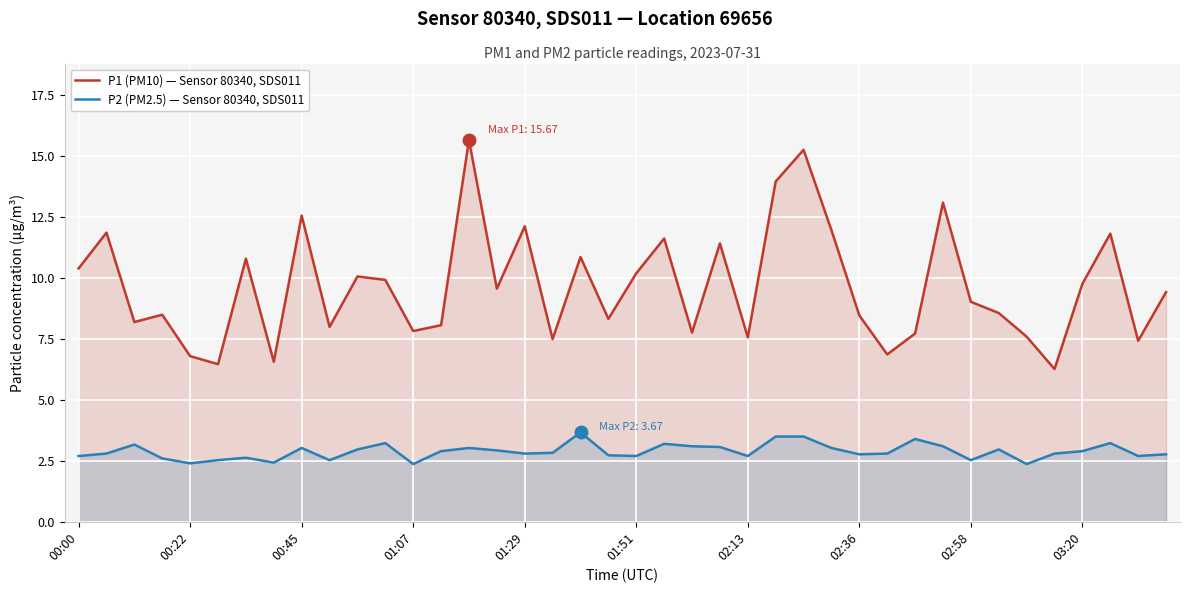

True or false: P1 (PM10) — Sensor 80340, SDS011 and P2 (PM2.5) — Sensor 80340, SDS011 cross at least once.

False